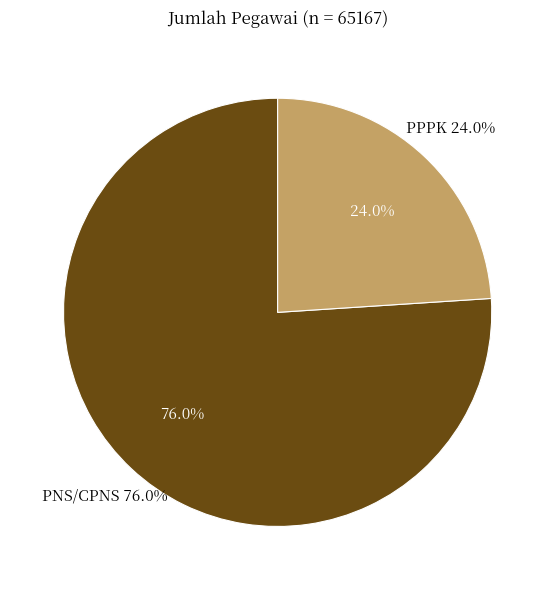

Do PNS/CPNS and PPPK together represent more than half of the pie?

Yes